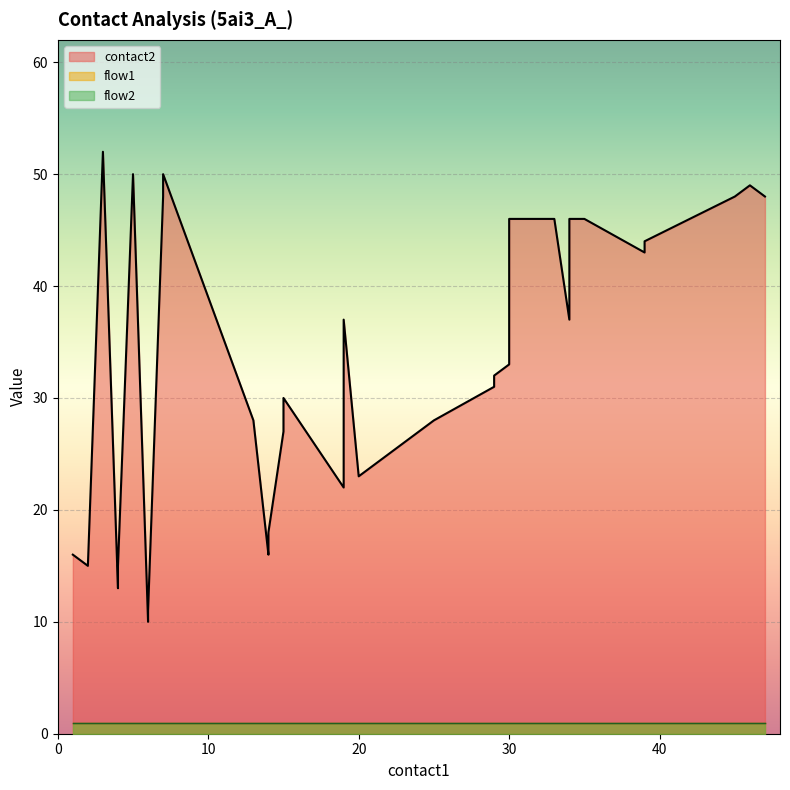

Reading right to left, transcribe all the data shown in this chart.

contact2: 48	49	48	44	43	46	46	37	46	46	33	32	31	28	23	37	24	22	30	27	18	17	16	28	50	48	11	10	50	15	13	52	15	16
flow1: 1	1	1	1	1	1	1	1	1	1	1	1	1	1	1	1	1	1	1	1	1	1	1	1	1	1	1	1	1	1	1	1	1	1
flow2: 1	1	1	1	1	1	1	1	1	1	1	1	1	1	1	1	1	1	1	1	1	1	1	1	1	1	1	1	1	1	1	1	1	1